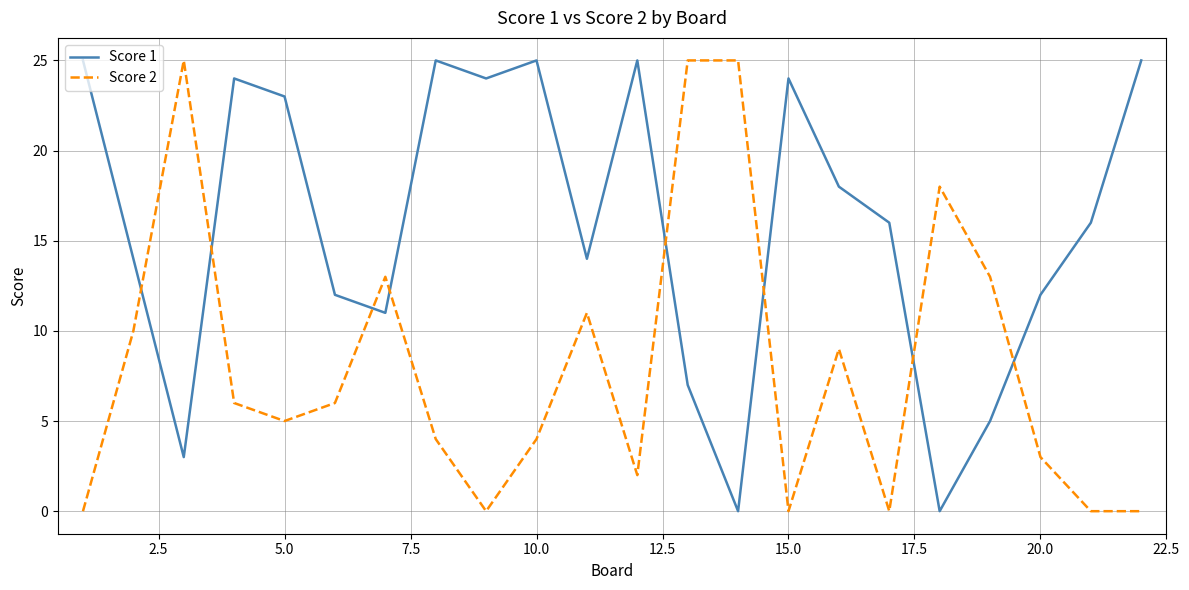

True or false: Score 2 and Score 1 intersect in this chart.

True